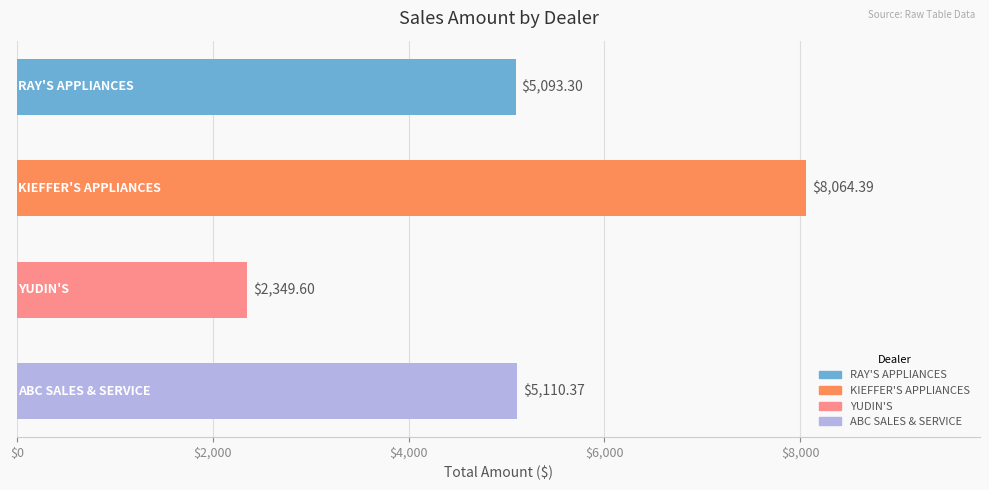

What is the difference between the maximum and minimum values?

5714.8